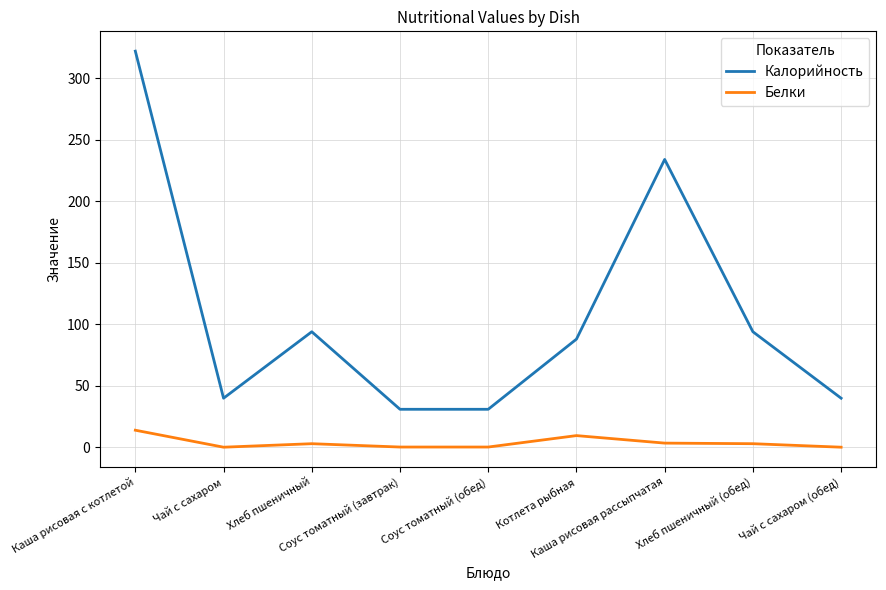

What is the sum of all Калорийность values?

974.0